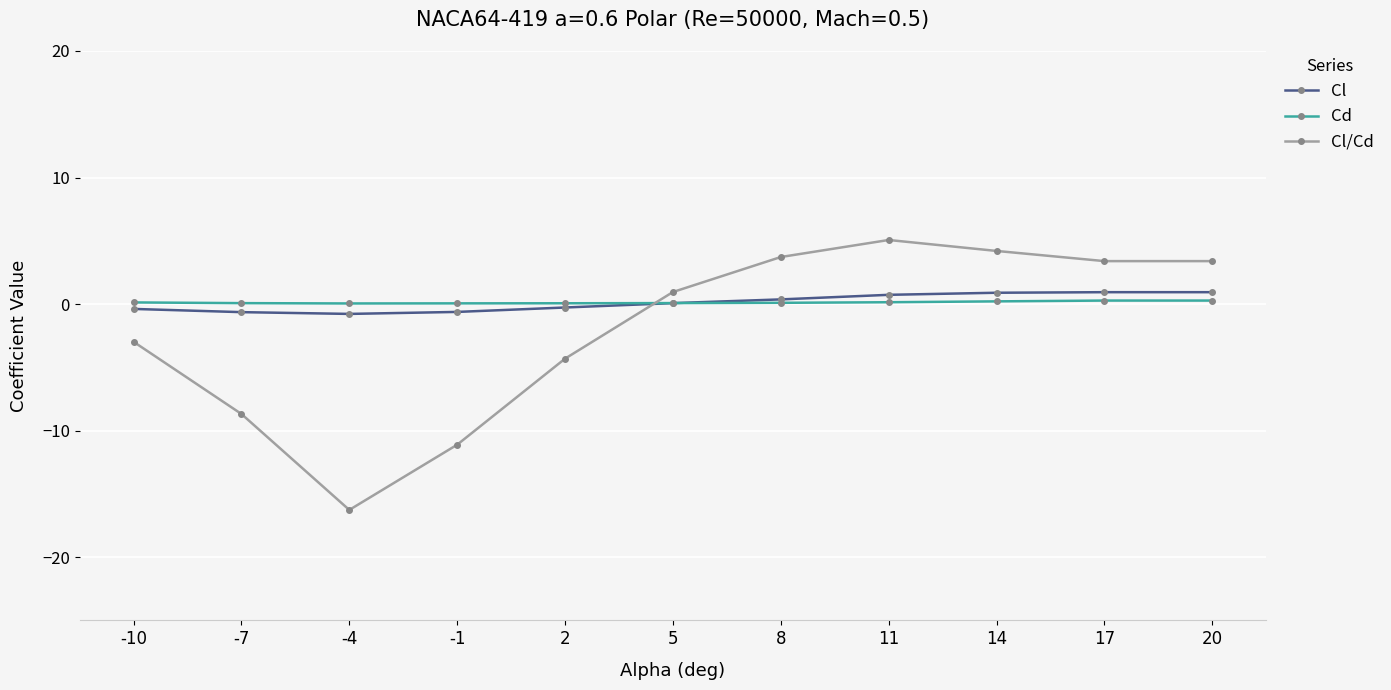

At how many categories does at least one series exceed -14?

11